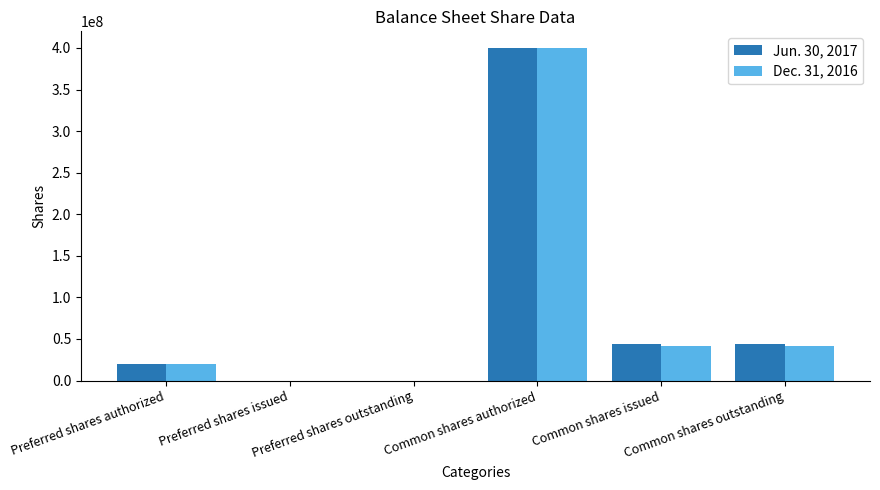

What is the maximum value shown in the chart?

400000000